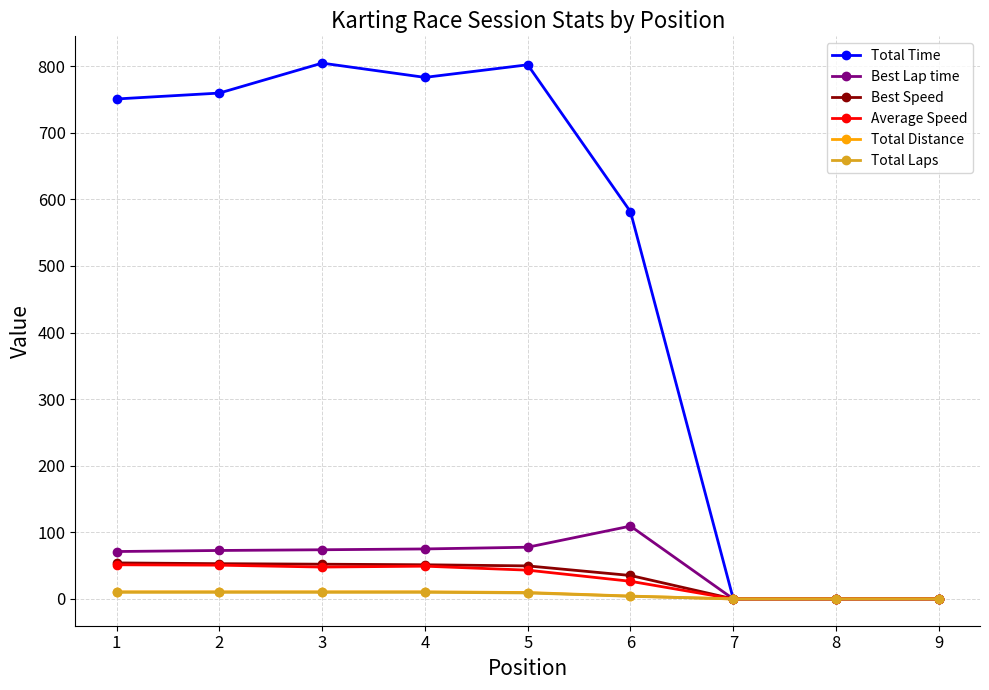

How many data points in Best Lap time are less than 72?

4